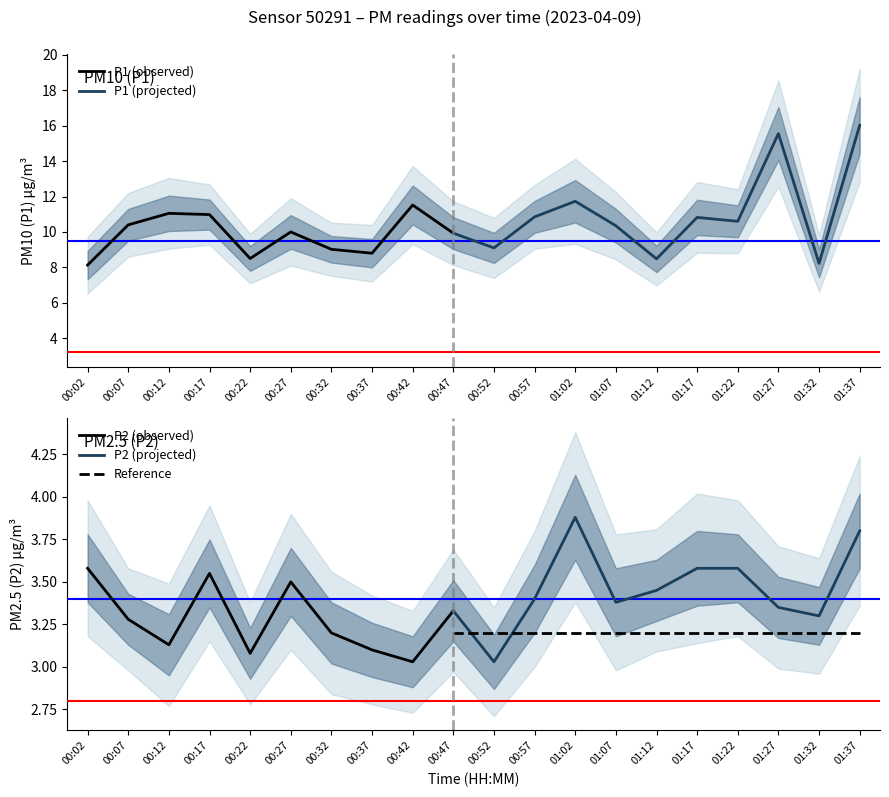

Rank the series by their maximum value, from lowest to highest.

P2, P1